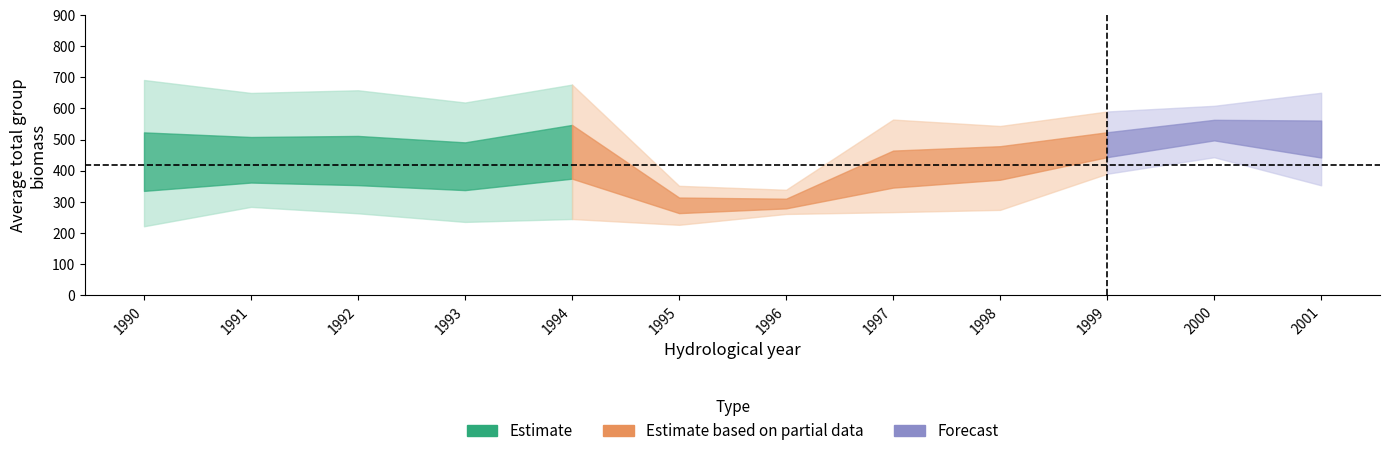

What is the value of the Group 2 biomass point at the 10th from the left?

478.3